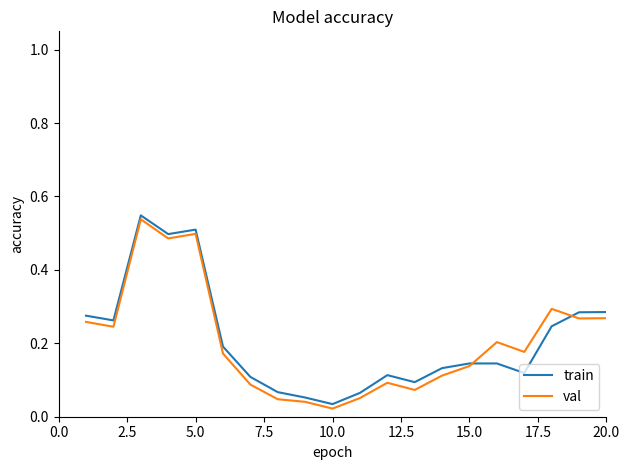

Which series has the widest spread of values?

val